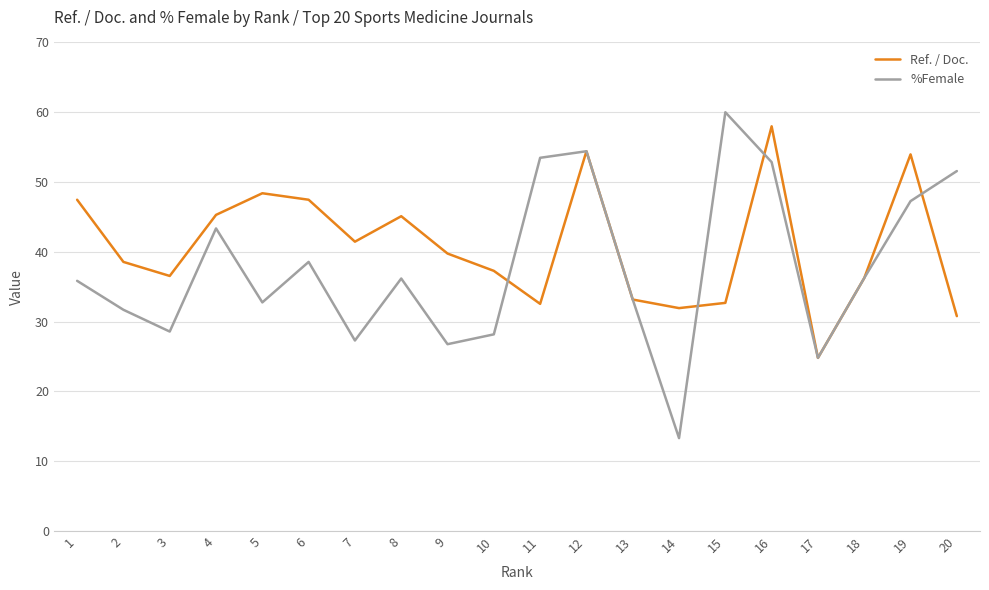

The value of %Female at 3 is 28.6. True or false?

True